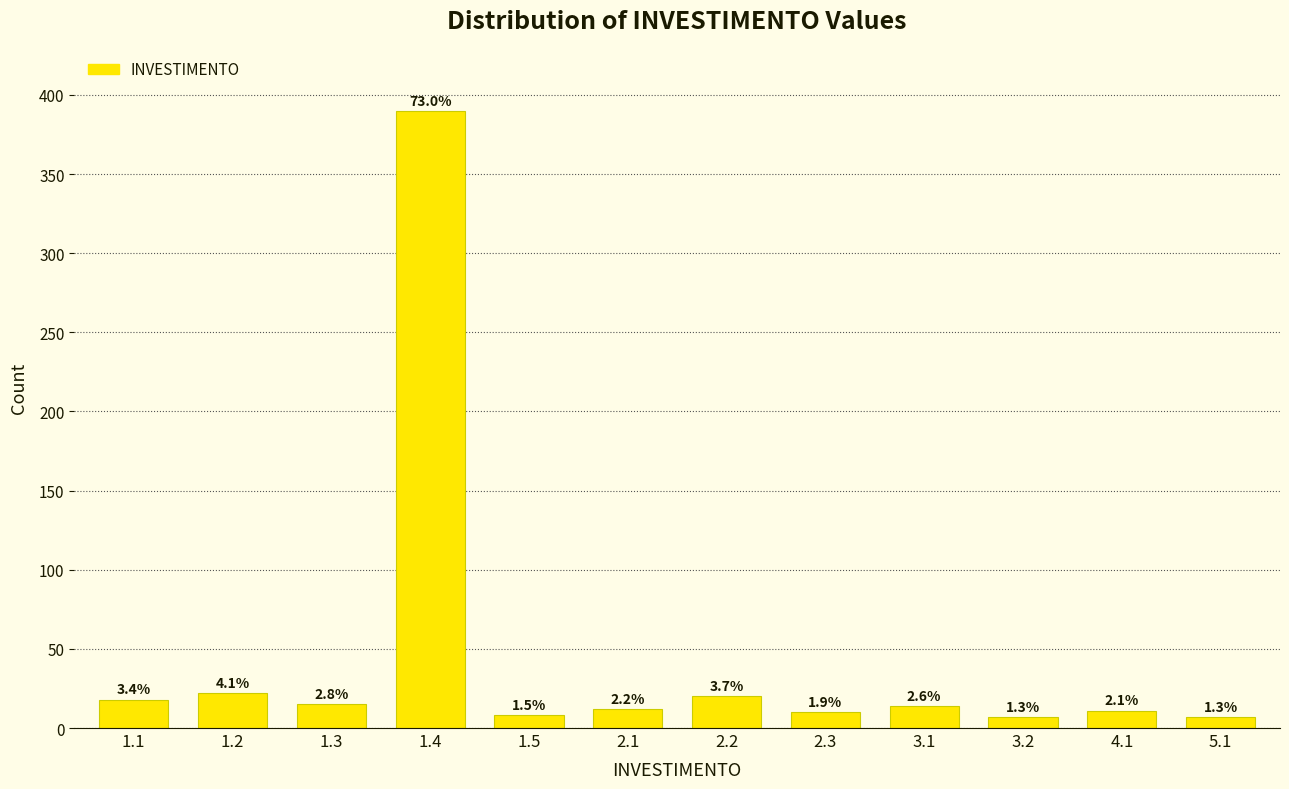

How many bars are there in total?

12